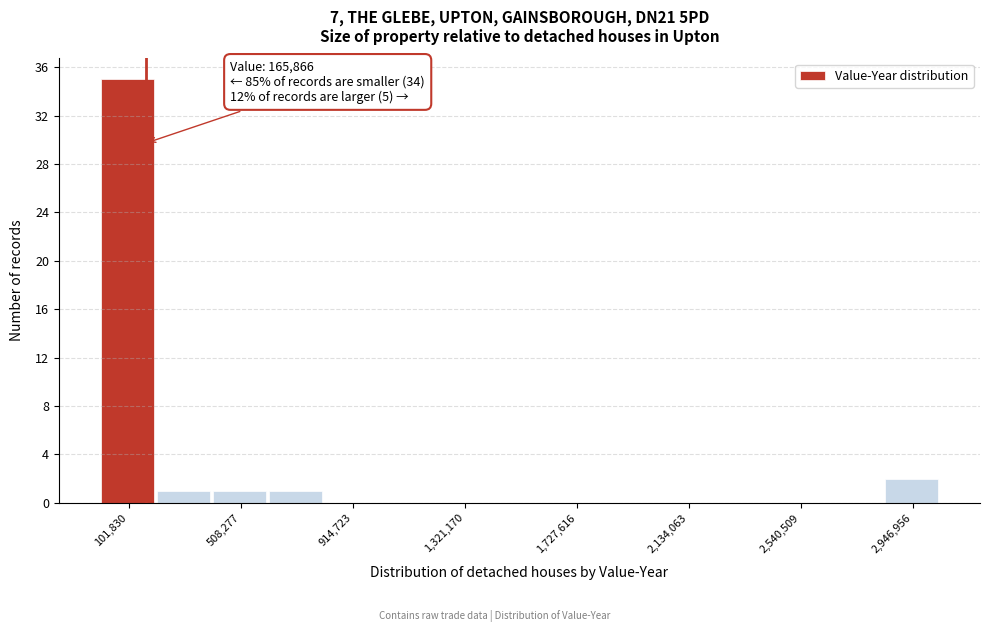

Over which range of the x-axis is the bar tallest?

0 to 200000